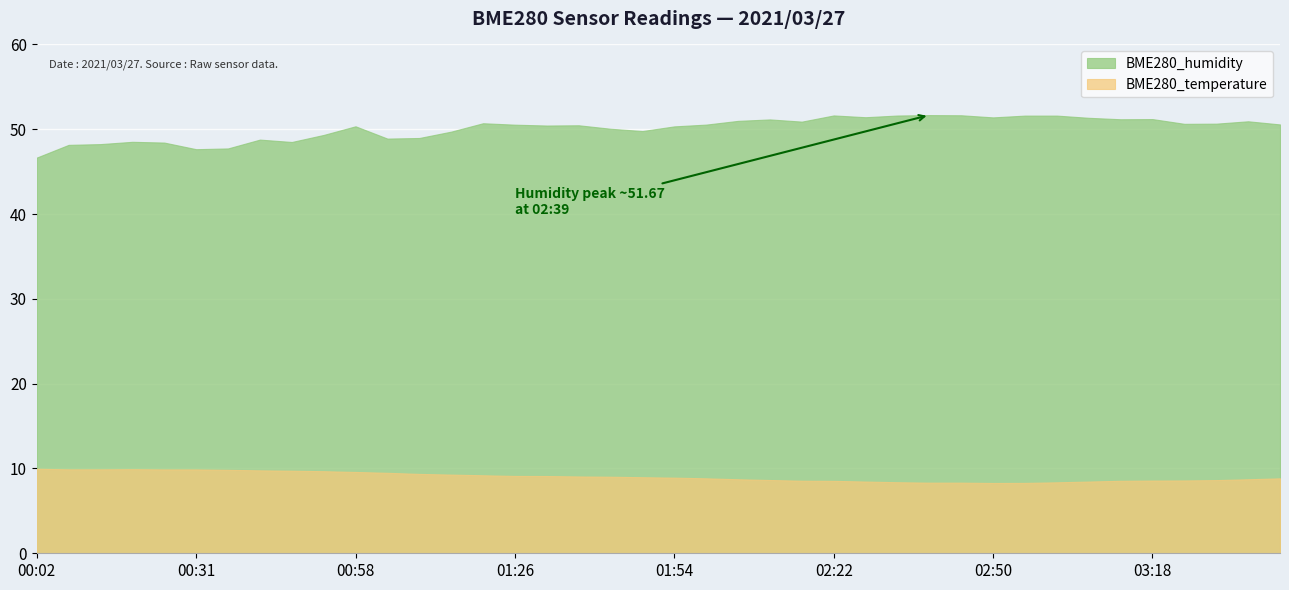

What is the average value of the BME280_humidity series?

50.1